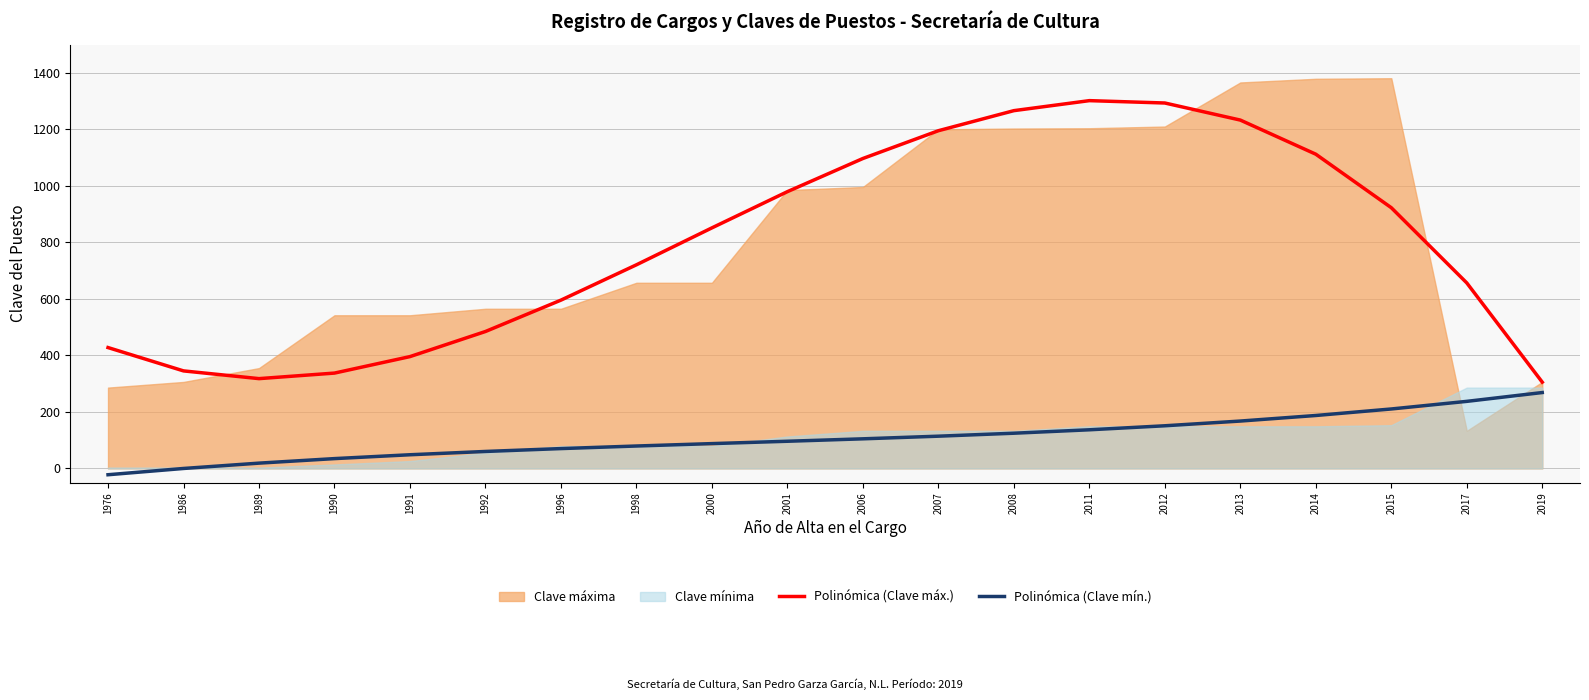

How many values in the Polinómica (Clave máx.) series are below 851?

10